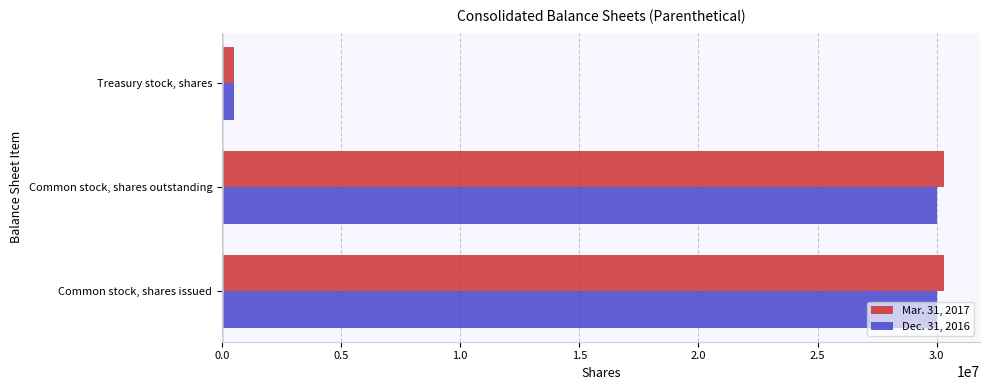

The value of Dec. 31, 2016 at Common stock, shares outstanding is 7480597. True or false?

False